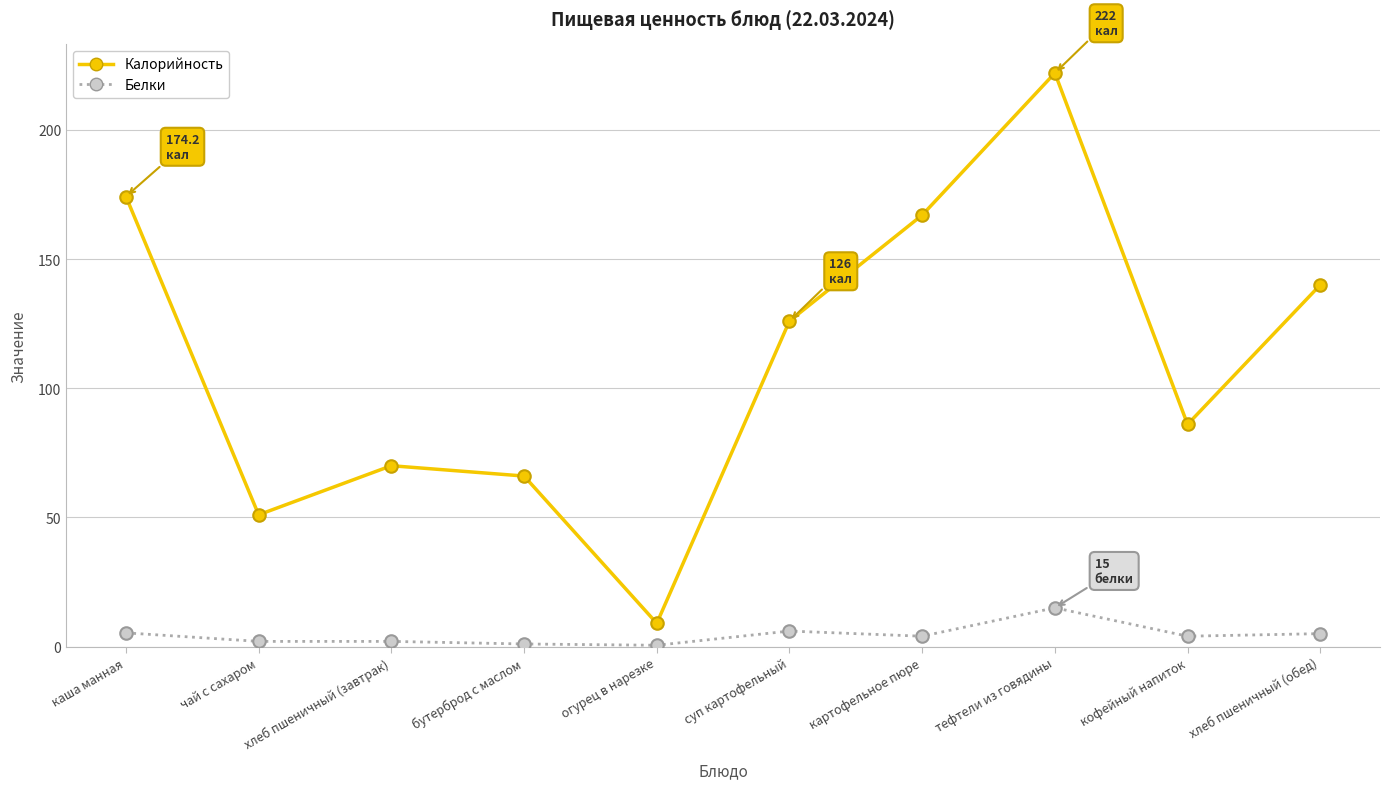

What is the difference between the highest and lowest values at бутерброд с маслом?

65.0